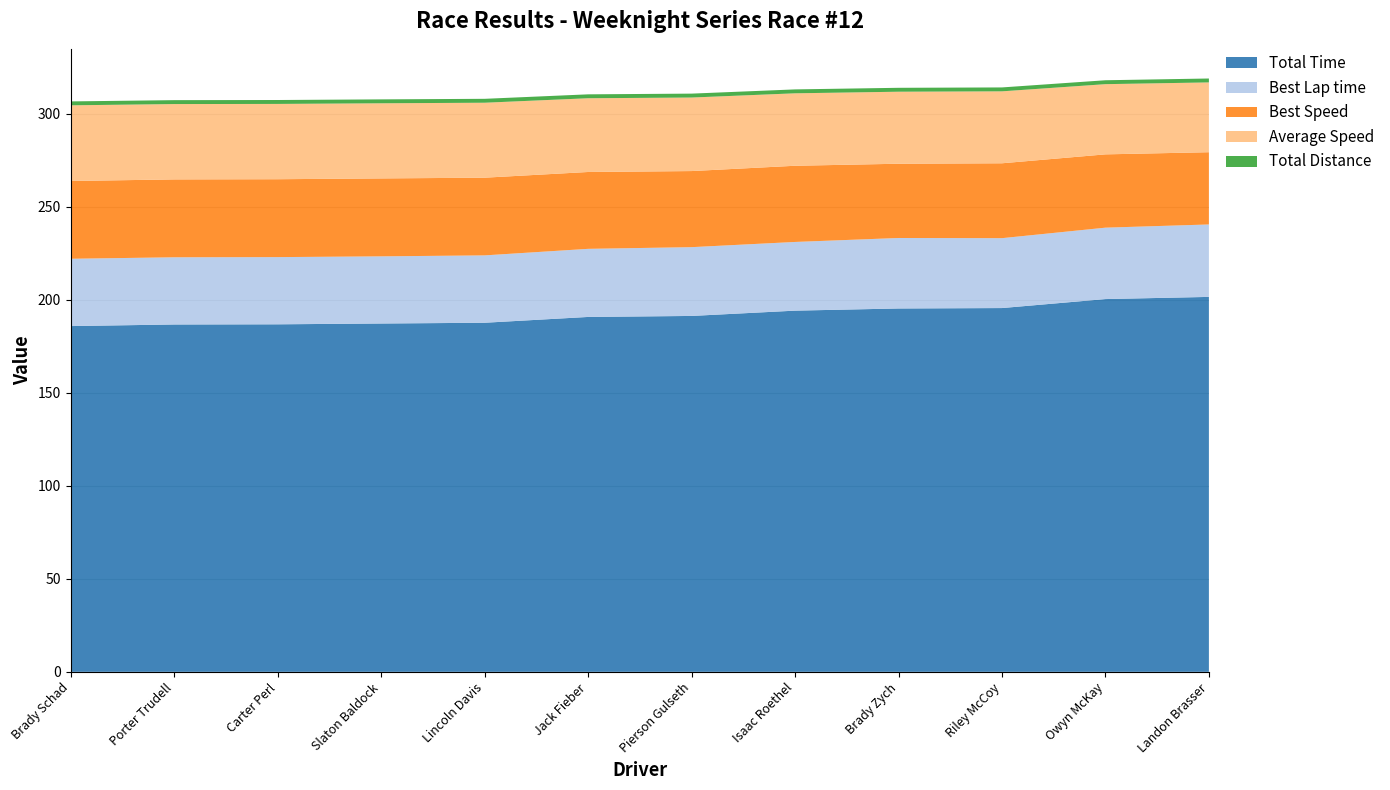

Reading left to right, what are all the values shown in this chart?

Total Time: Brady Schad=185.8	Porter Trudell=186.7	Carter Perl=186.8	Slaton Baldock=187.2	Lincoln Davis=187.6	Jack Fieber=190.7	Pierson Gulseth=191.3	Isaac Roethel=194.1	Brady Zych=195.3	Riley McCoy=195.5	Owyn McKay=200.4	Landon Brasser=201.5
Best Lap time: Brady Schad=36.2	Porter Trudell=36.1	Carter Perl=36.1	Slaton Baldock=36.1	Lincoln Davis=36.2	Jack Fieber=36.6	Pierson Gulseth=37.0	Isaac Roethel=36.9	Brady Zych=37.9	Riley McCoy=37.6	Owyn McKay=38.4	Landon Brasser=38.9
Best Speed: Brady Schad=41.8	Porter Trudell=41.9	Carter Perl=41.9	Slaton Baldock=41.9	Lincoln Davis=41.8	Jack Fieber=41.3	Pierson Gulseth=40.9	Isaac Roethel=41.0	Brady Zych=39.9	Riley McCoy=40.2	Owyn McKay=39.4	Landon Brasser=38.8
Average Speed: Brady Schad=40.7	Porter Trudell=40.5	Carter Perl=40.5	Slaton Baldock=40.4	Lincoln Davis=40.3	Jack Fieber=39.6	Pierson Gulseth=39.5	Isaac Roethel=38.9	Brady Zych=38.7	Riley McCoy=38.7	Owyn McKay=37.7	Landon Brasser=37.5
Total Distance: Brady Schad=2.1	Porter Trudell=2.1	Carter Perl=2.1	Slaton Baldock=2.1	Lincoln Davis=2.1	Jack Fieber=2.1	Pierson Gulseth=2.1	Isaac Roethel=2.1	Brady Zych=2.1	Riley McCoy=2.1	Owyn McKay=2.1	Landon Brasser=2.1